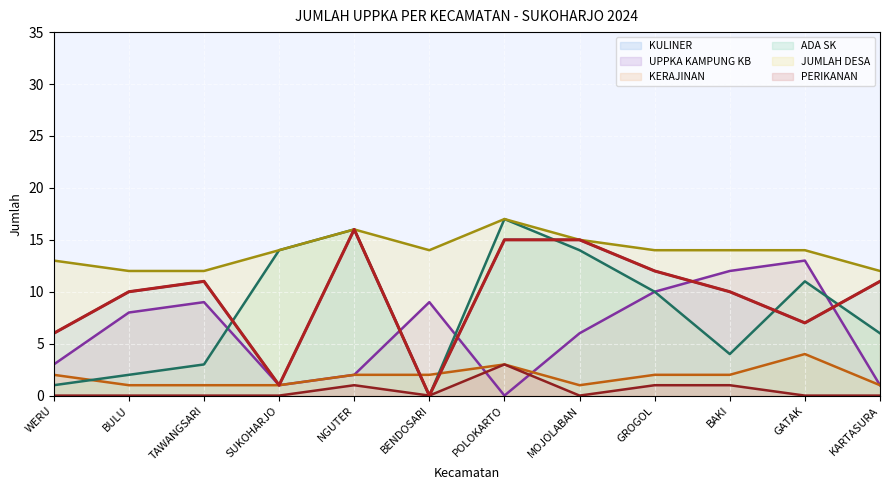

Reading right to left, what are all the values shown in this chart?

KULINER: 11	7	10	12	15	15	0	16	1	11	10	6
UPPKA KAMPUNG KB: 1	13	12	10	6	0	9	2	1	9	8	3
KERAJINAN: 1	4	2	2	1	3	2	2	1	1	1	2
ADA SK: 6	11	4	10	14	17	0	16	14	3	2	1
JUMLAH DESA: 12	14	14	14	15	17	14	16	14	12	12	13
PERIKANAN: 0	0	1	1	0	3	0	1	0	0	0	0